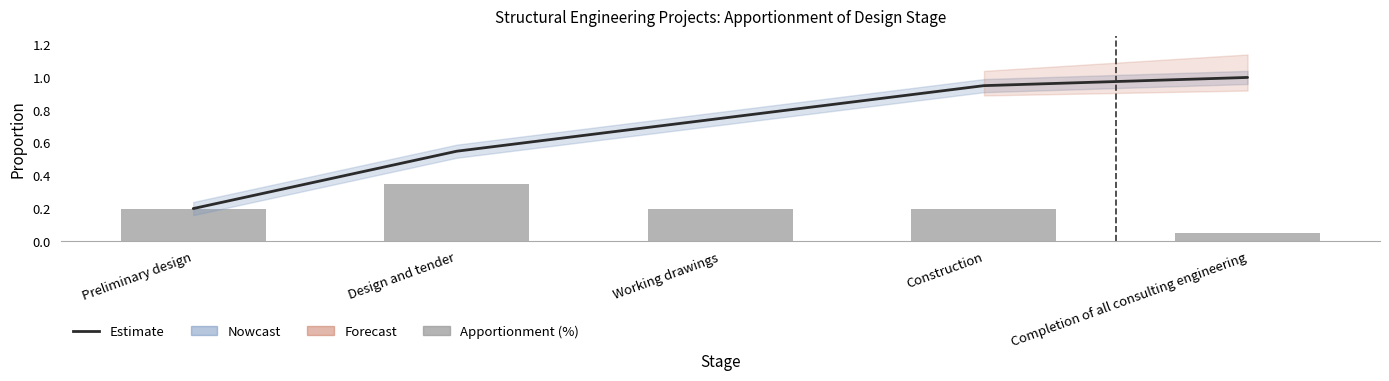

Are the bars grouped side by side (vs. stacked)?

Yes